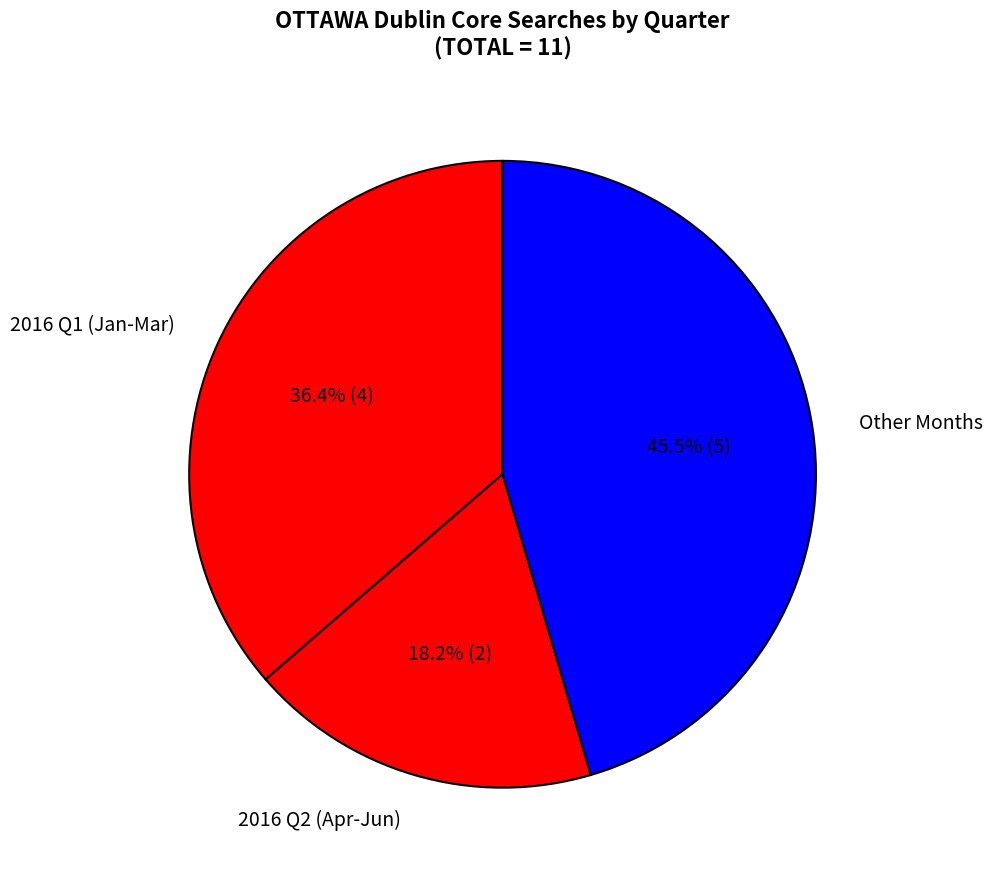

Which slice is the largest?

Other Months